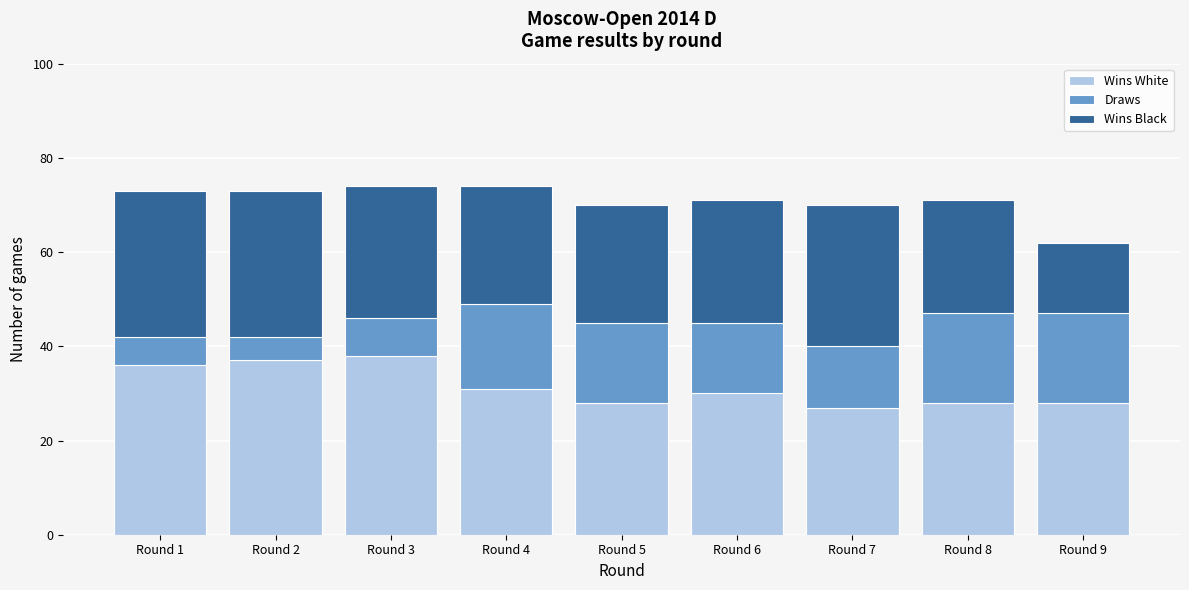

Reading left to right, what are the values for Wins White?

36	37	38	31	28	30	27	28	28